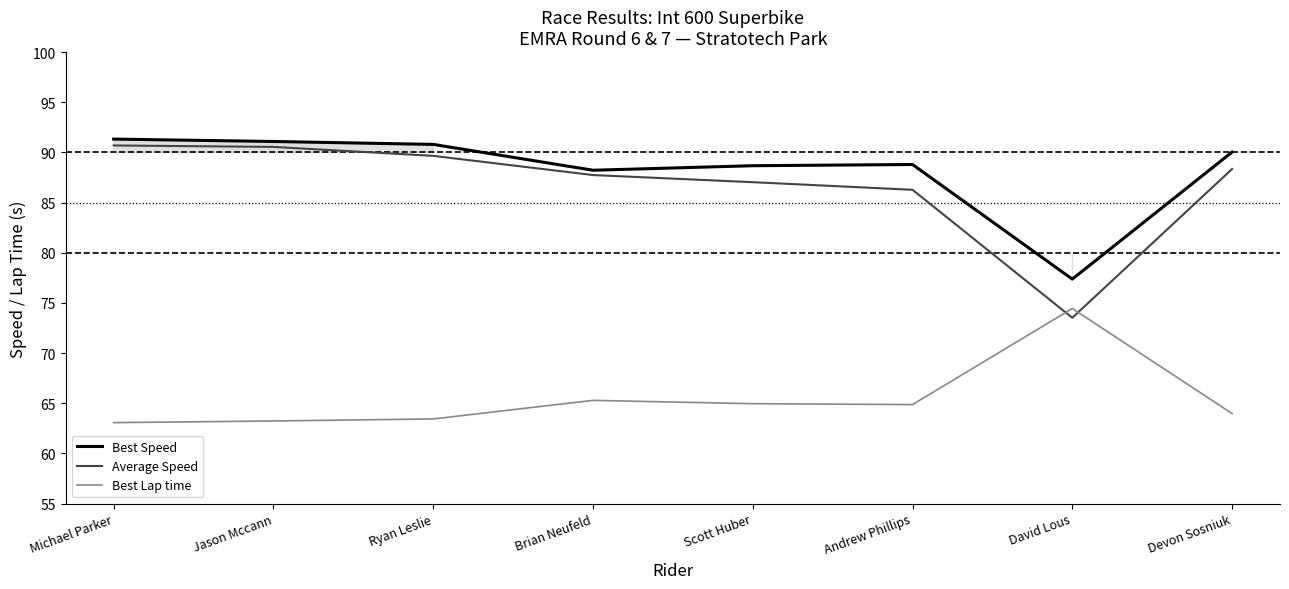

Which series has the widest spread of values?

Average Speed